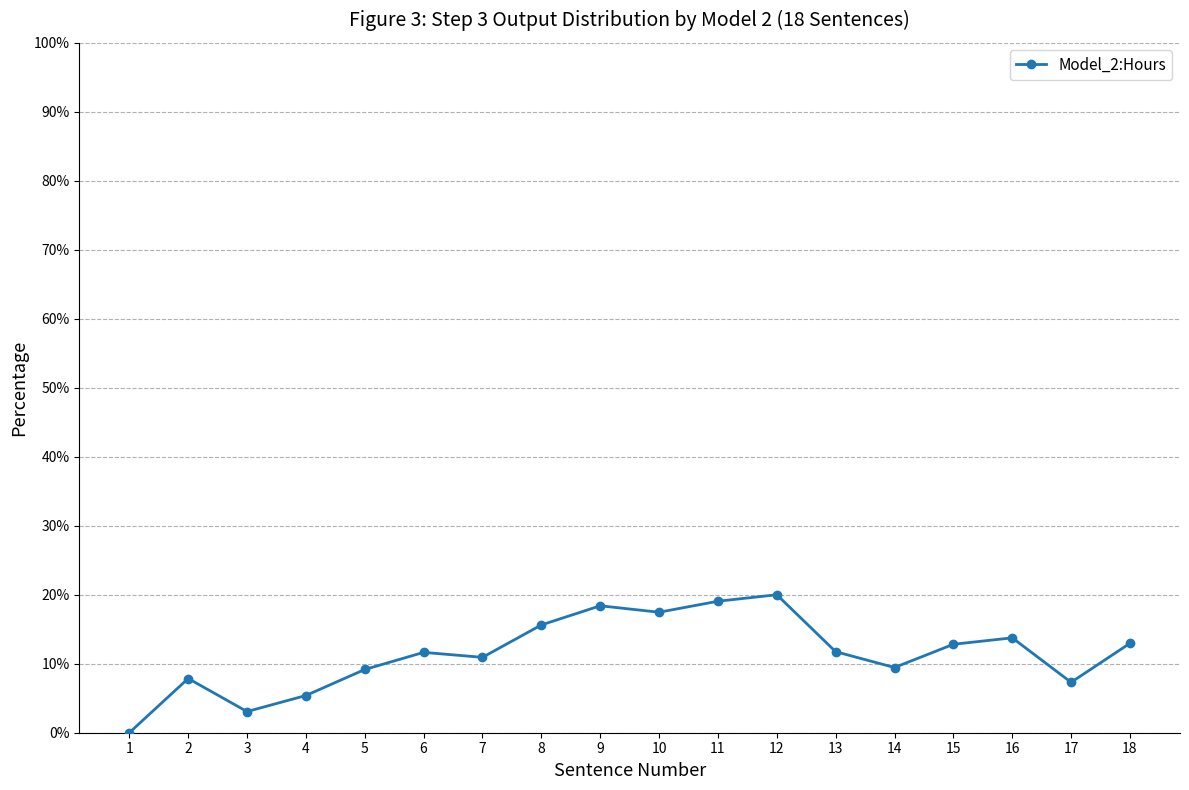

What is the greatest value displayed?

20.0